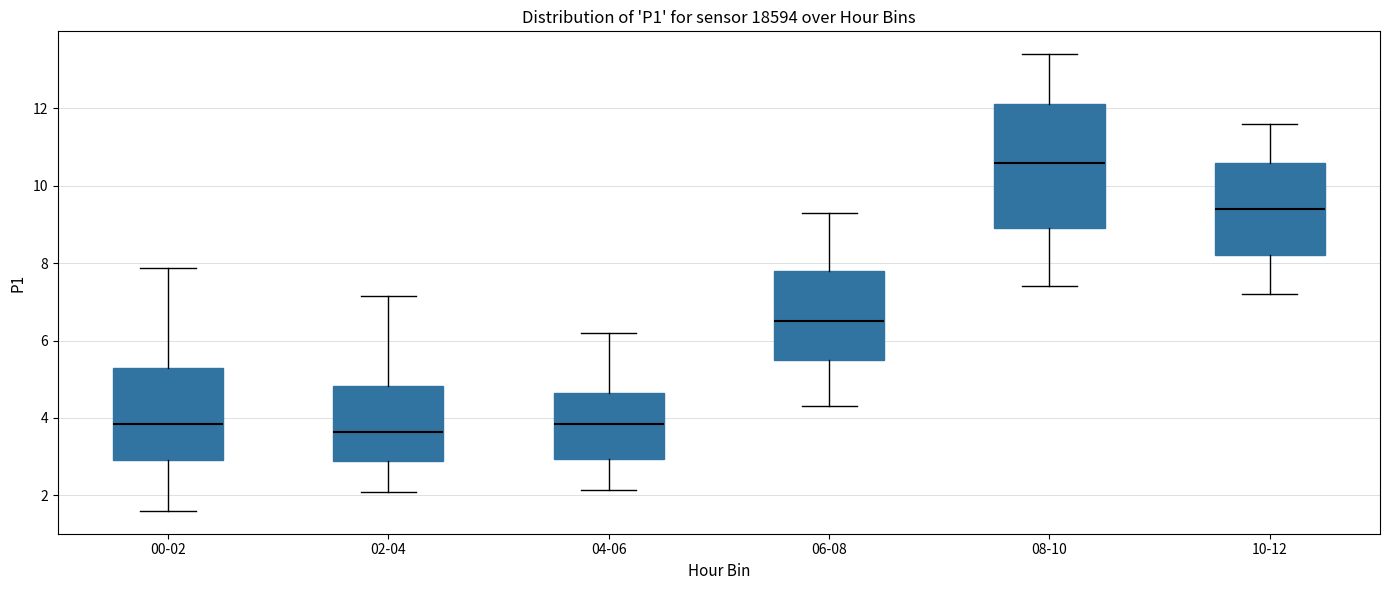

Comparing the boxes themselves (not the whiskers), which one is the tallest?

08-10